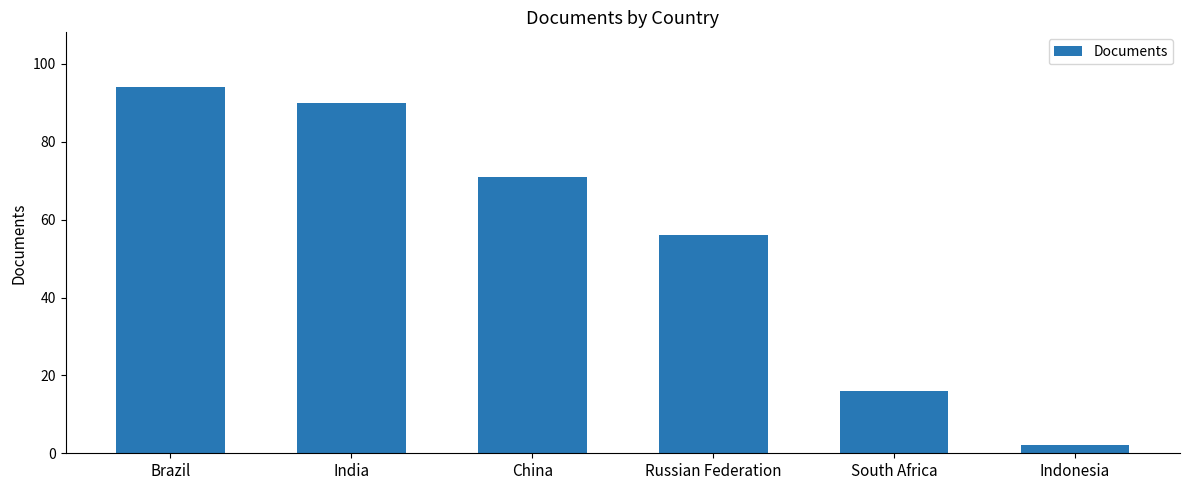

Reading left to right, transcribe all the data shown in this chart.

94	90	71	56	16	2